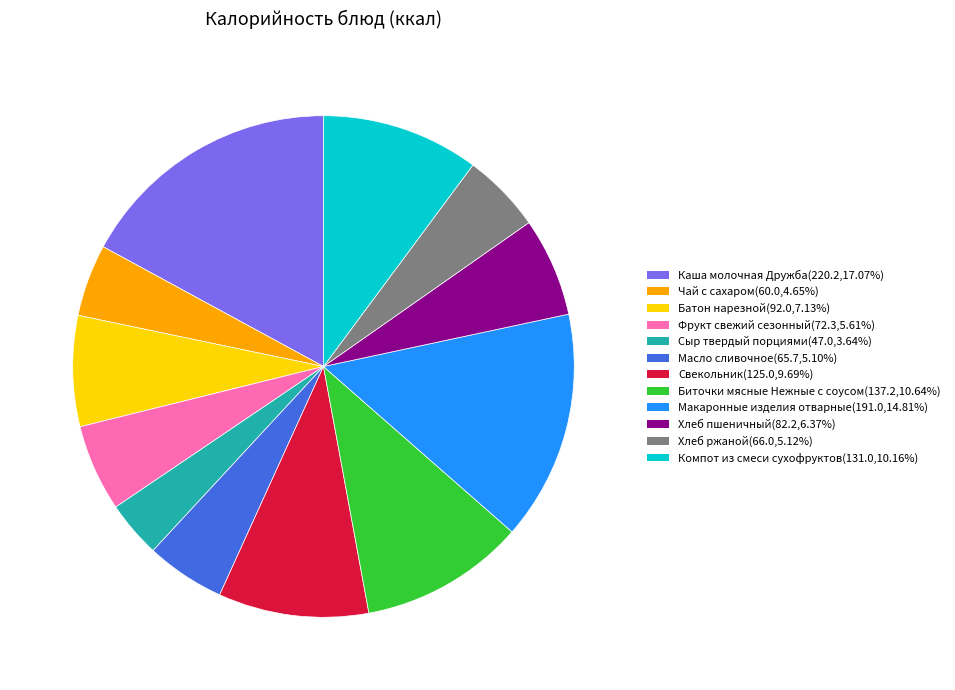

Do Масло сливочное and Фрукт свежий сезонный together represent more than half of the pie?

No